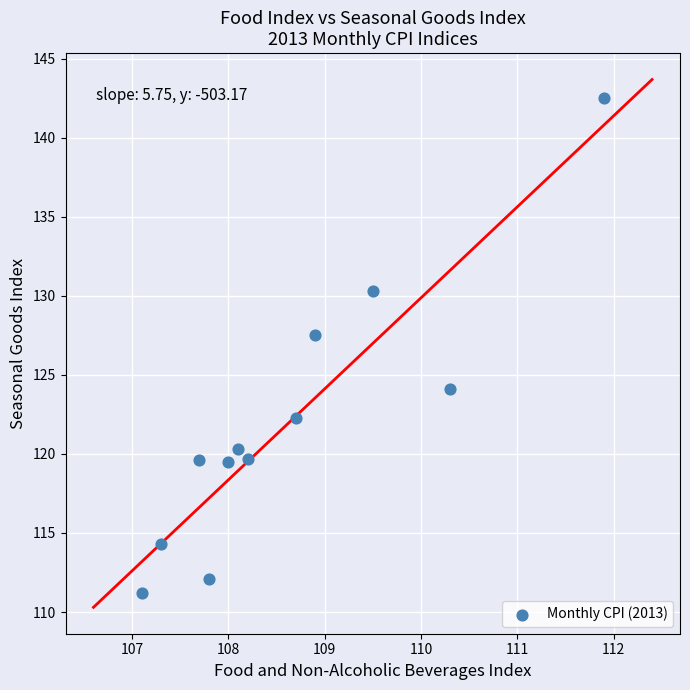

What Y value in the scatter plot is closest to 126?

127.5